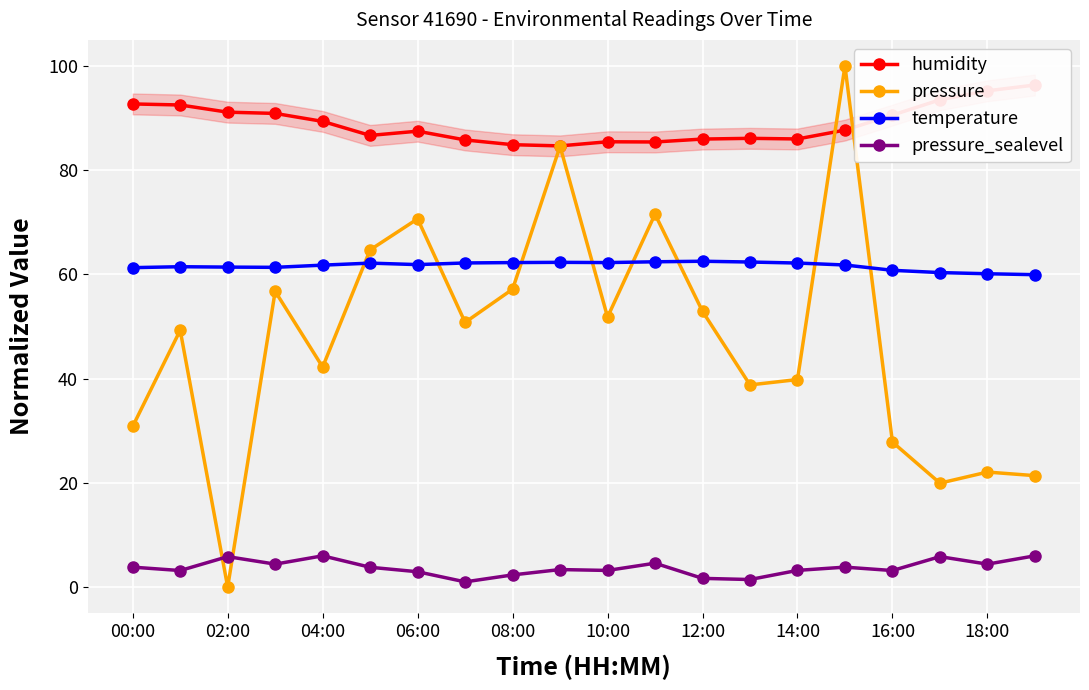

Is the value of pressure at 08:00 greater than the value of pressure_sealevel at 14:00?

Yes